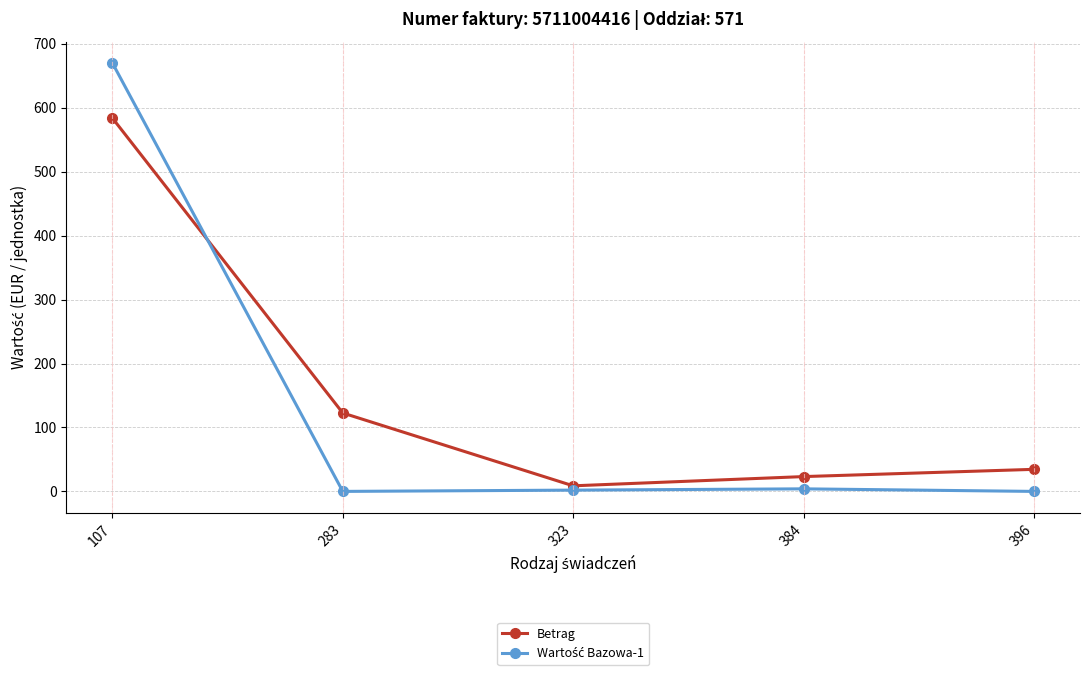

How many values in the Betrag series exceed 34?

3